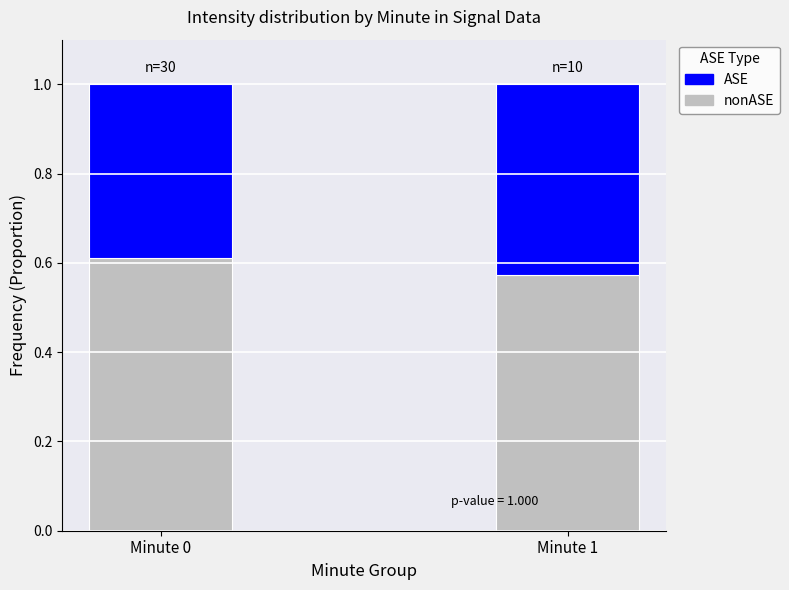

What is the total value across all series at Minute 1?

1.0